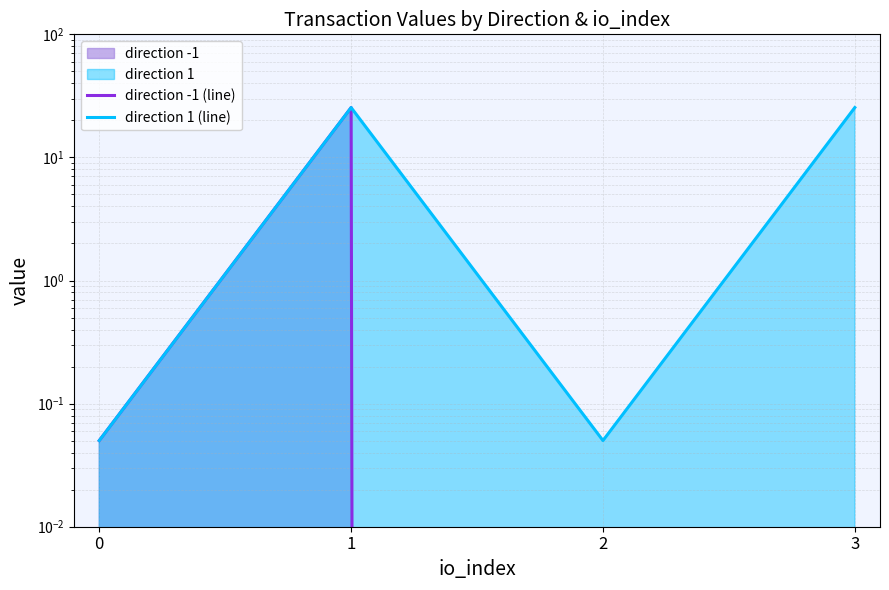

True or false: direction -1 (line) has more than 2 points higher than both neighbors.

False